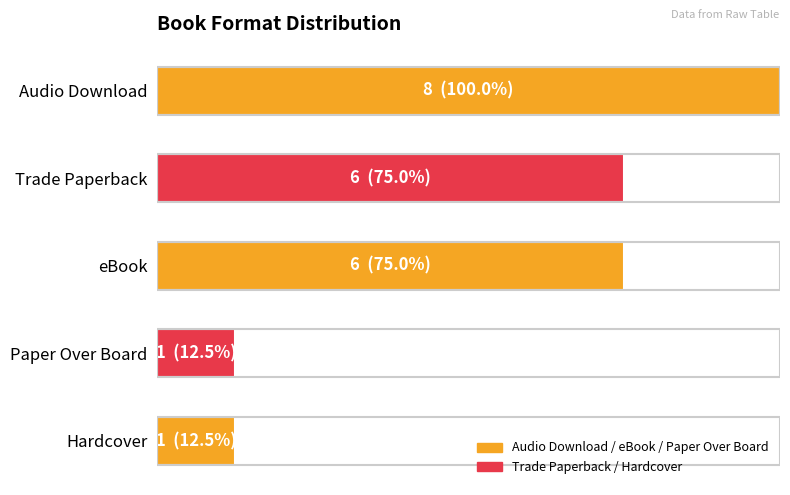

Are the bars horizontal?

Yes